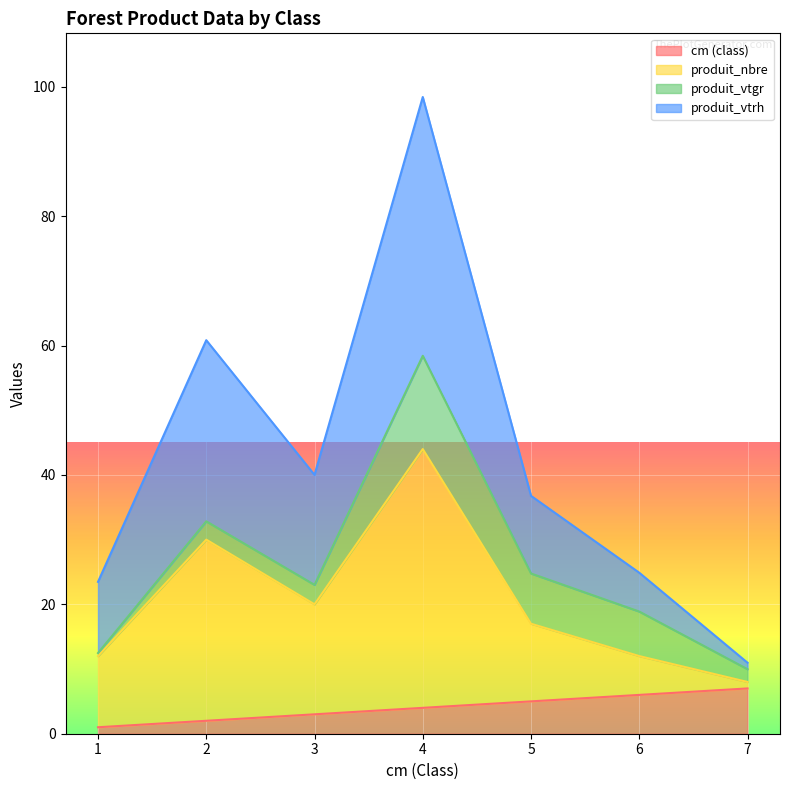

What is the sum of the produit_vtrh values at 1 and 3?

63.5